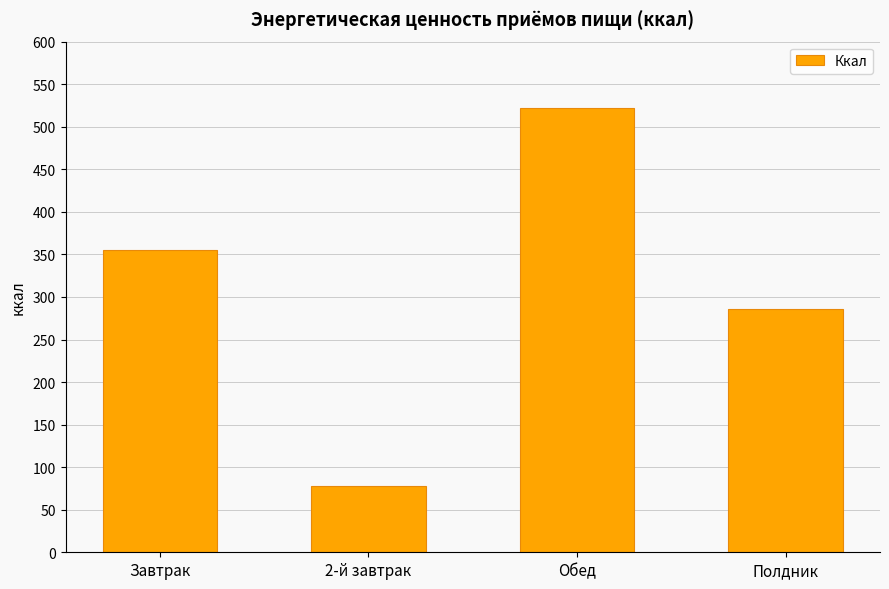

List the labels in order of value, smallest first.

2-й завтрак, Полдник, Завтрак, Обед